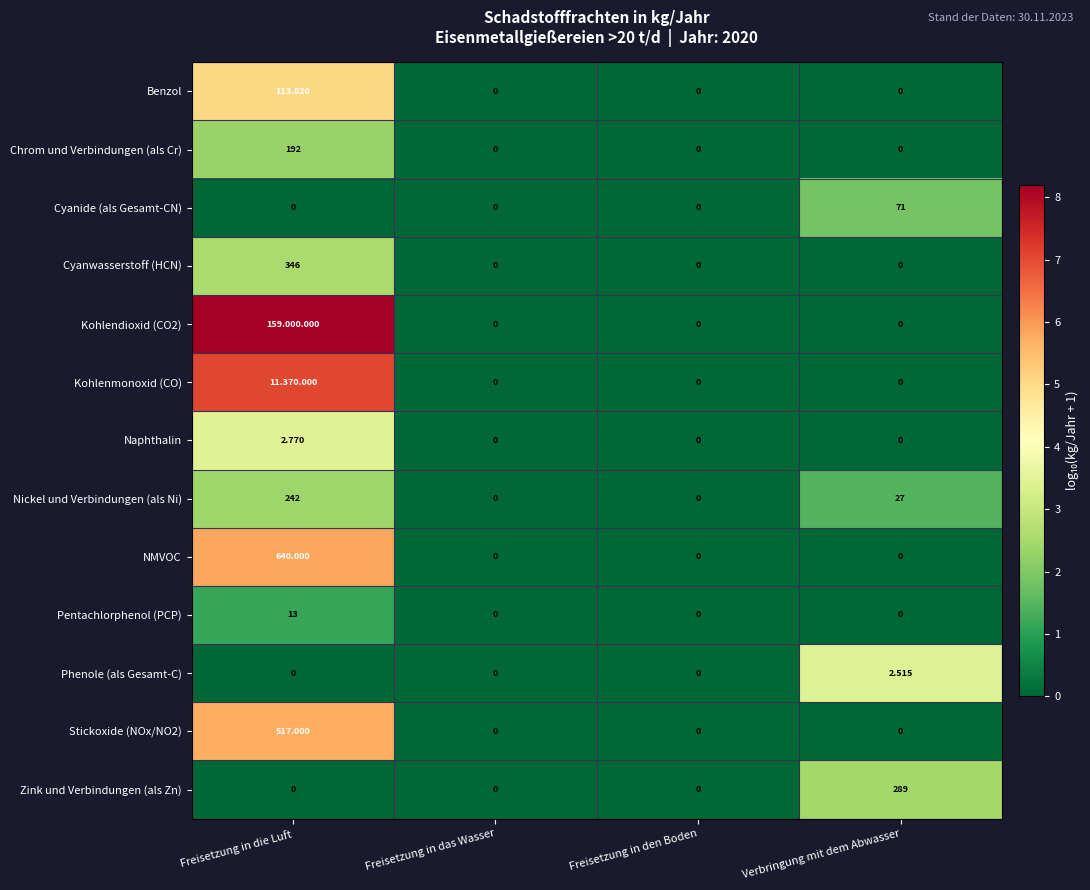

Is the value of Chrom und Verbindungen (als Cr) at Freisetzung in die Luft greater than the value of Stickoxide (NOx/NO2) at Freisetzung in den Boden?

Yes